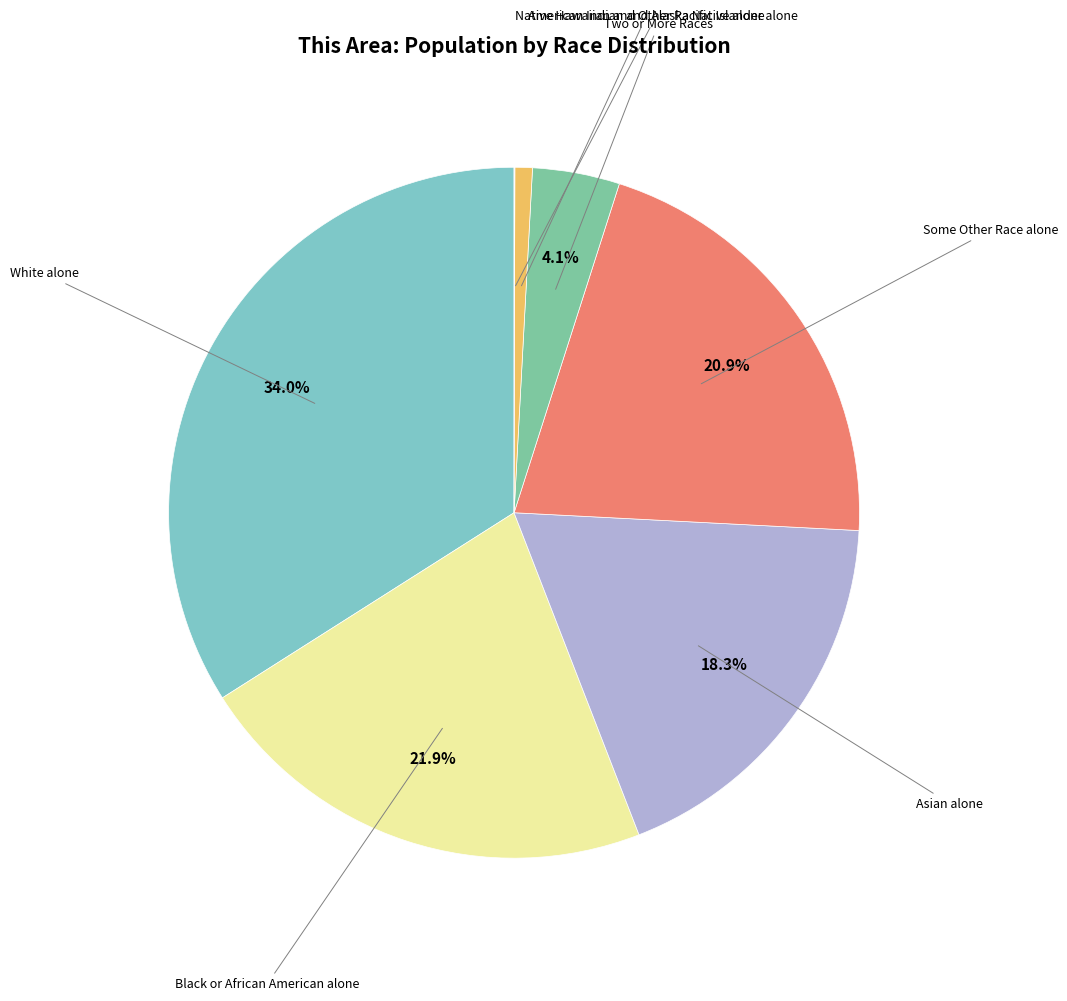

To the nearest percent, what is the difference between the largest and smallest slice percentages?

34%